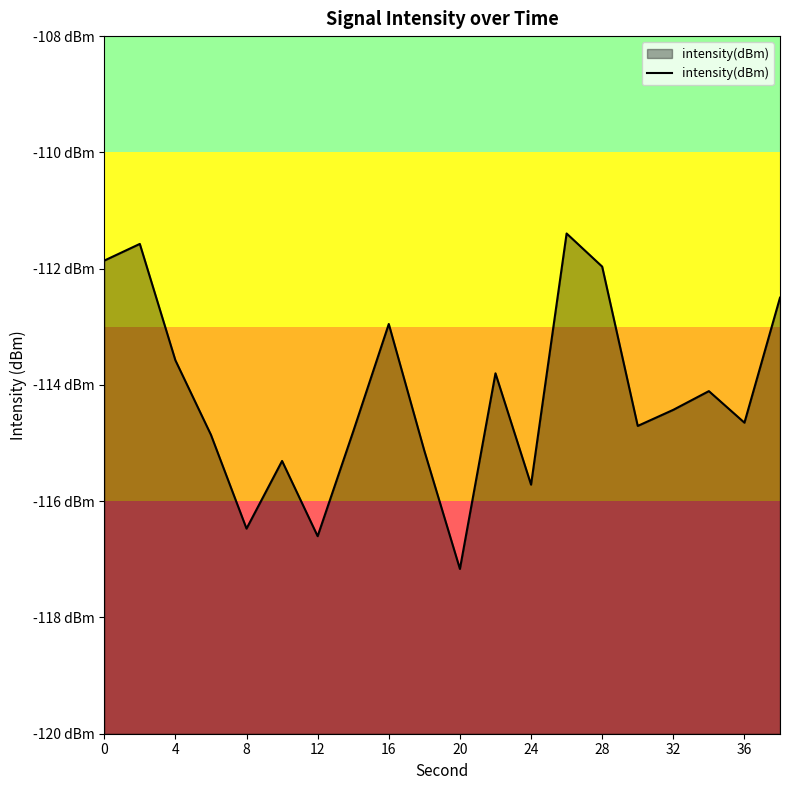

Does the chart display data point markers on the line(s)?

No